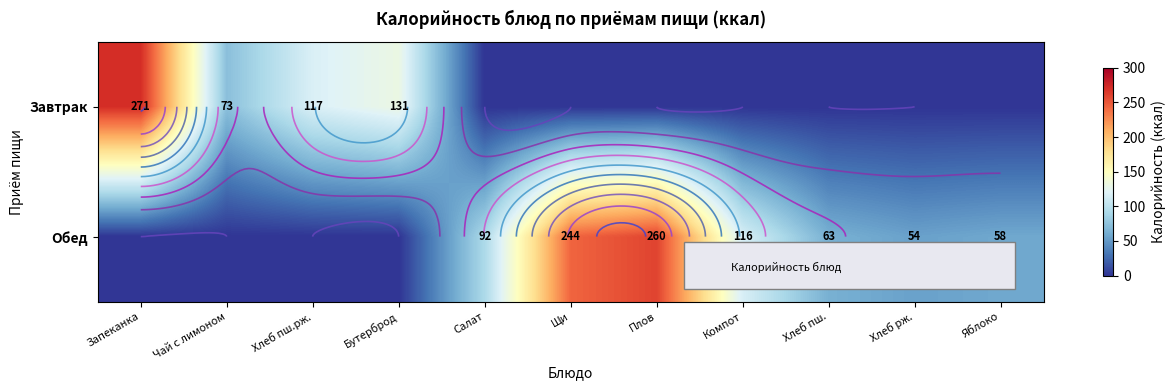

Rank the series by their average value, from lowest to highest.

Завтрак, Обед